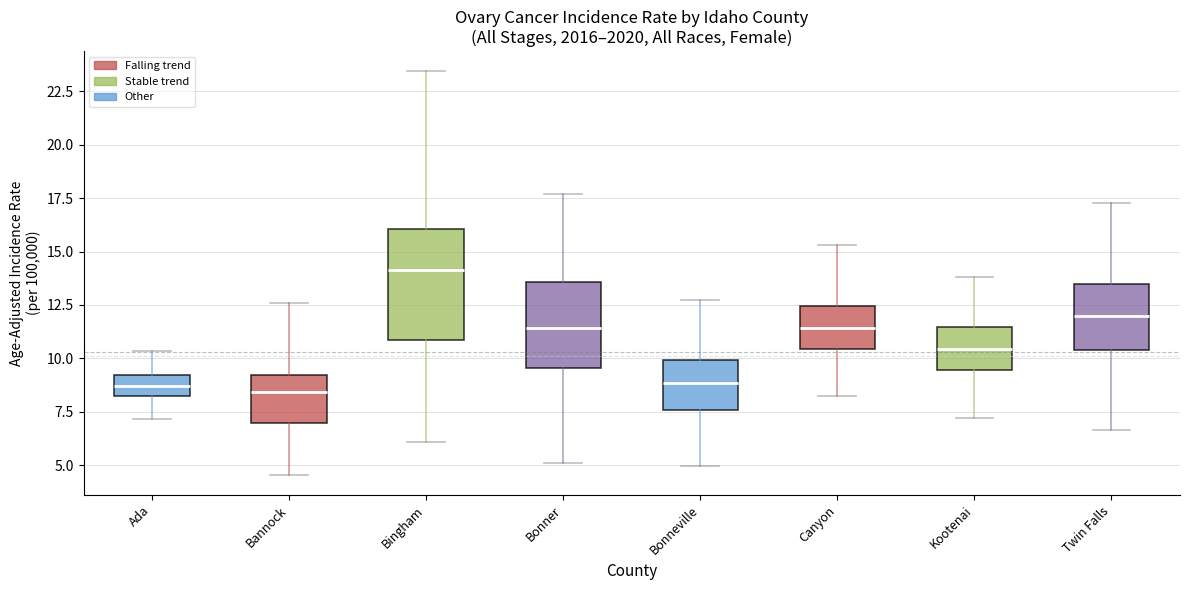

Which box's median line is the highest?

Bingham